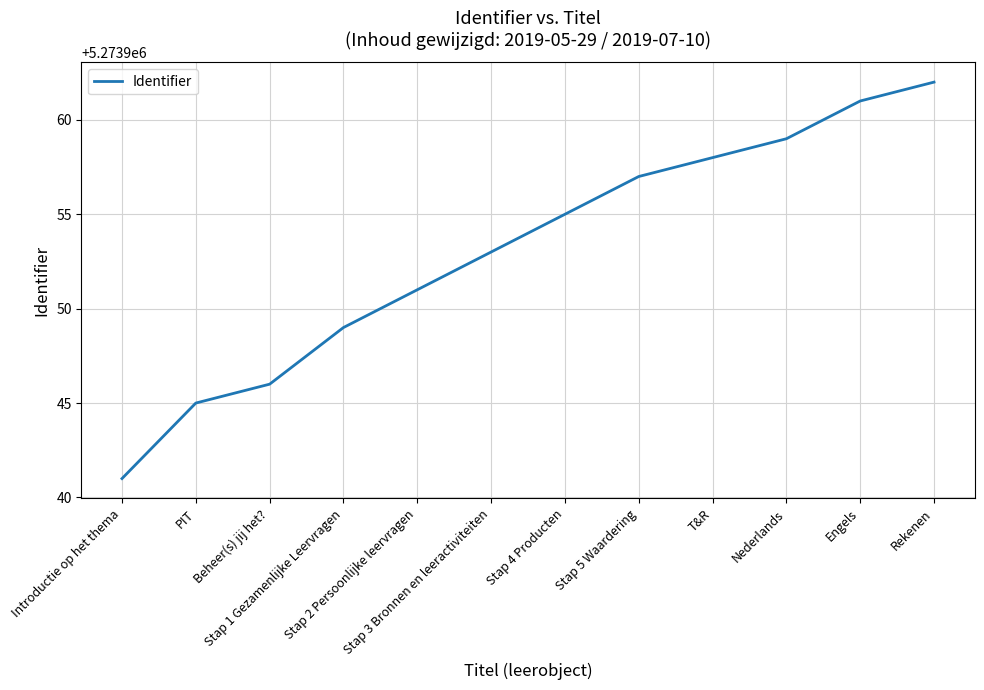

Reading left to right, transcribe all the data shown in this chart.

5273941	5273945	5273946	5273949	5273951	5273953	5273955	5273957	5273958	5273959	5273961	5273962